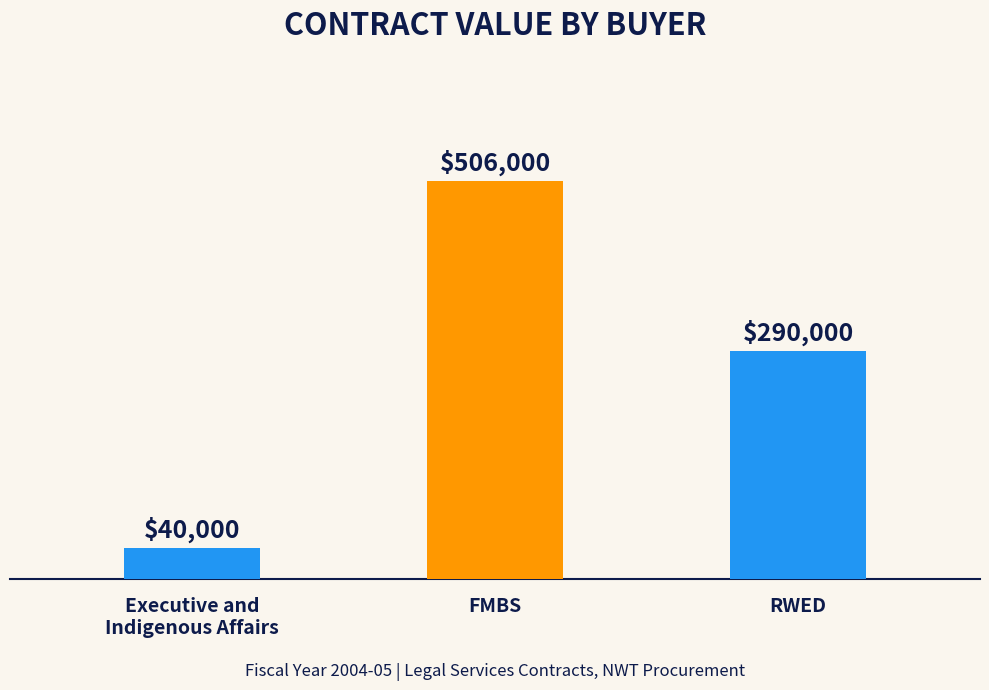

Are the bars horizontal?

No